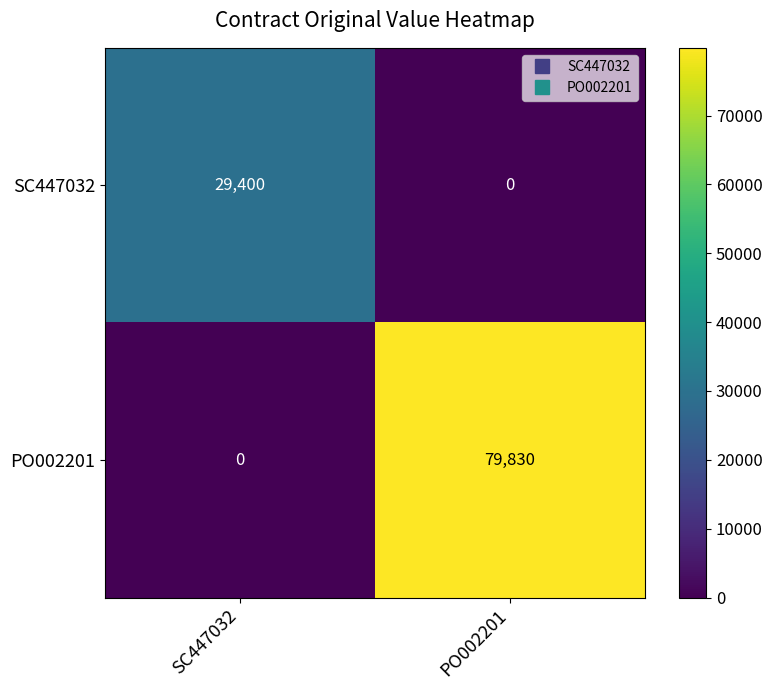

What is the spread (max minus min) of values at PO002201?

79830